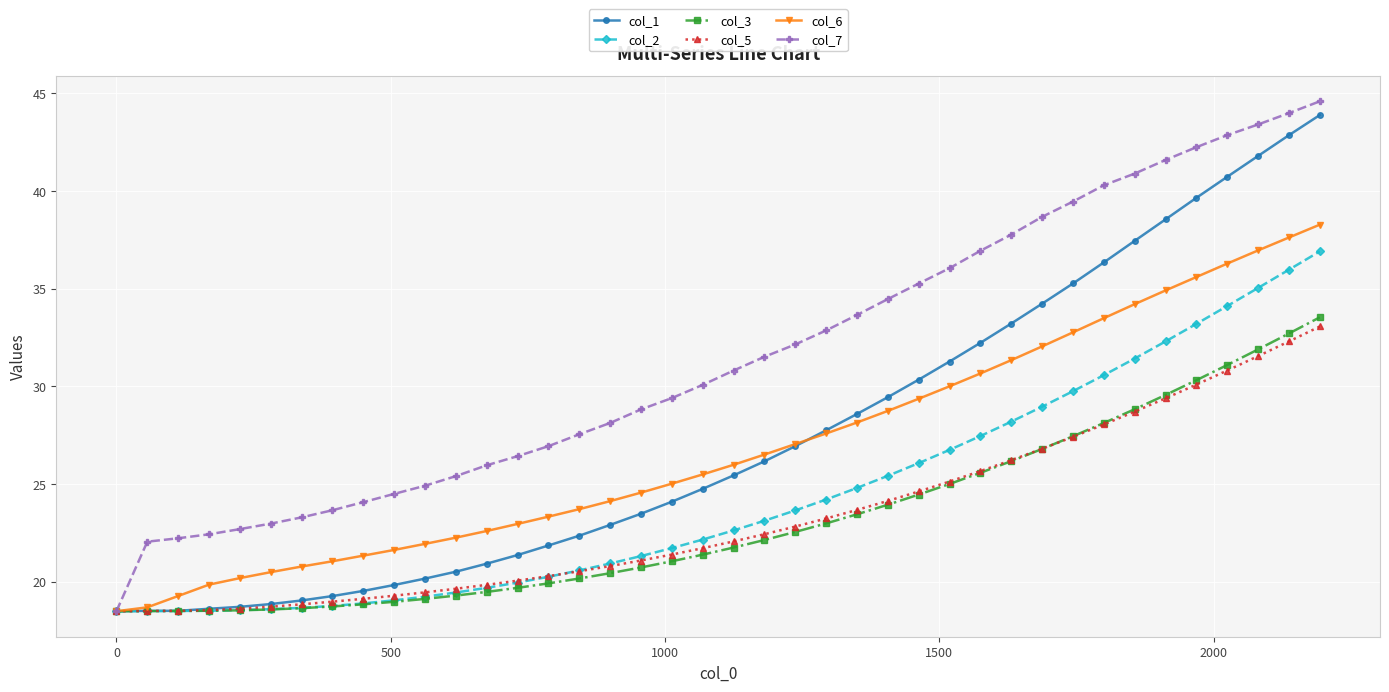

Which series has the largest total across all categories?

col_7